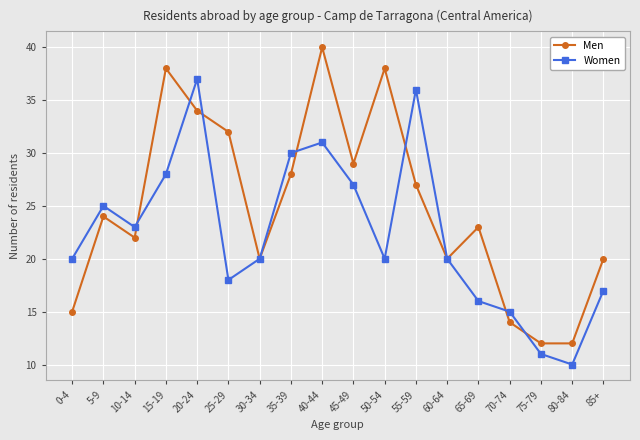

Is the value of Women at 10-14 greater than the value of Men at 5-9?

No